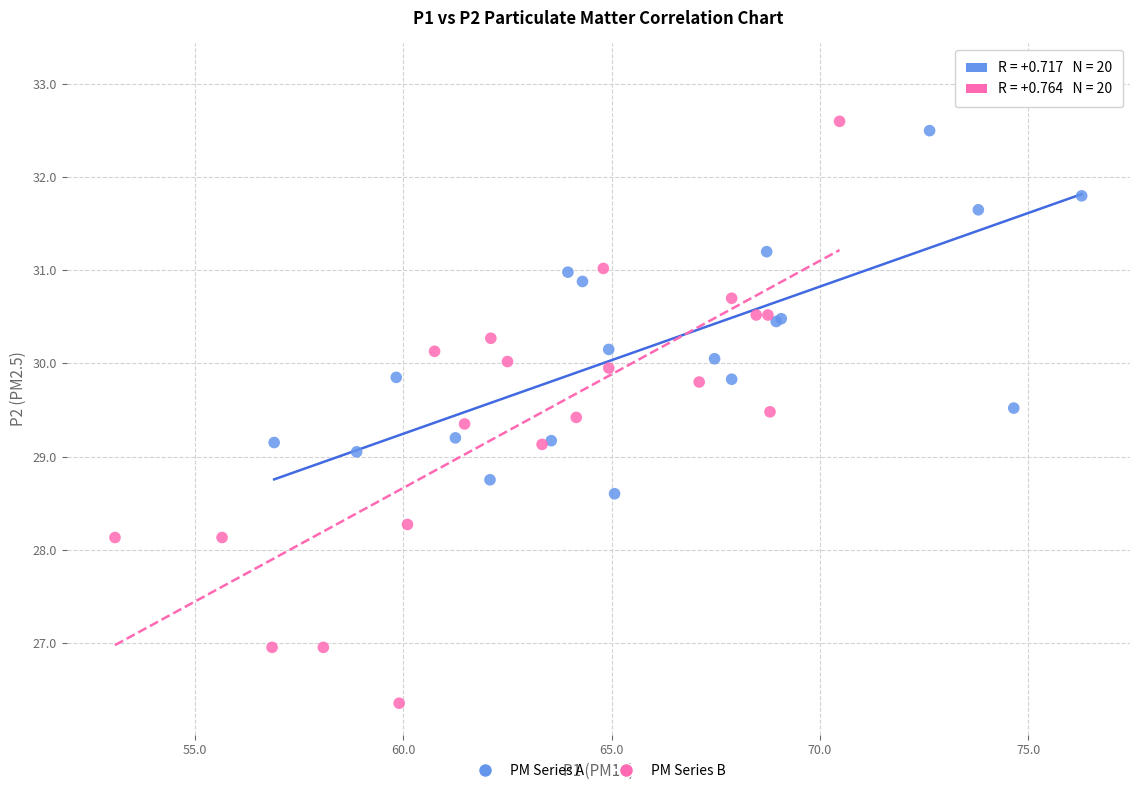

What are all the series names shown in the legend?

PM Series A, PM Series B